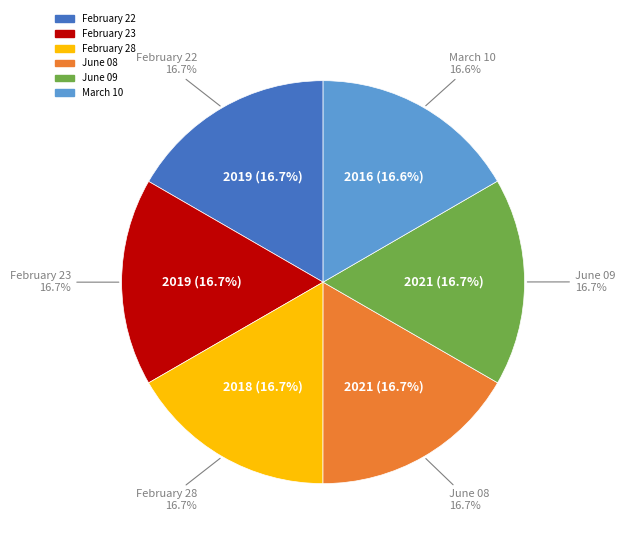

Is February 23 the majority of the pie?

No